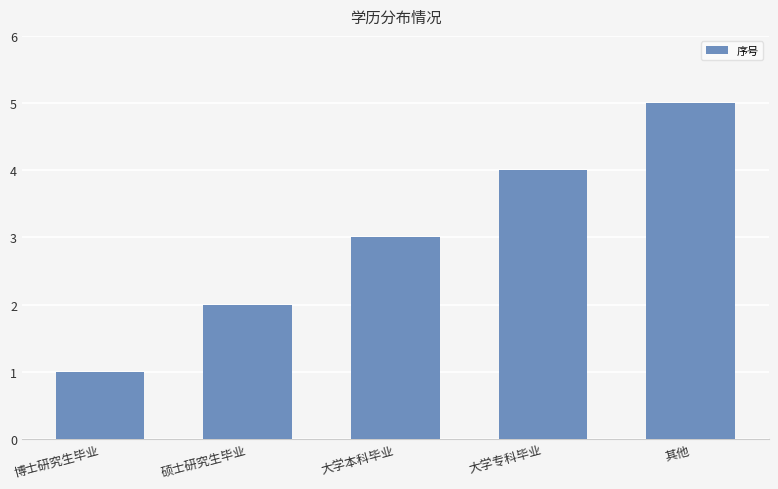

List the labels in order of value, largest first.

其他, 大学专科毕业, 大学本科毕业, 硕士研究生毕业, 博士研究生毕业